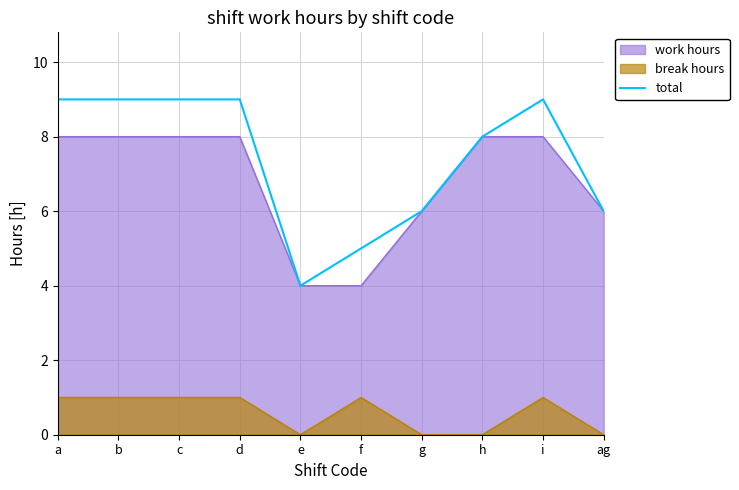

What is the difference between the second highest and second lowest values?

4.0